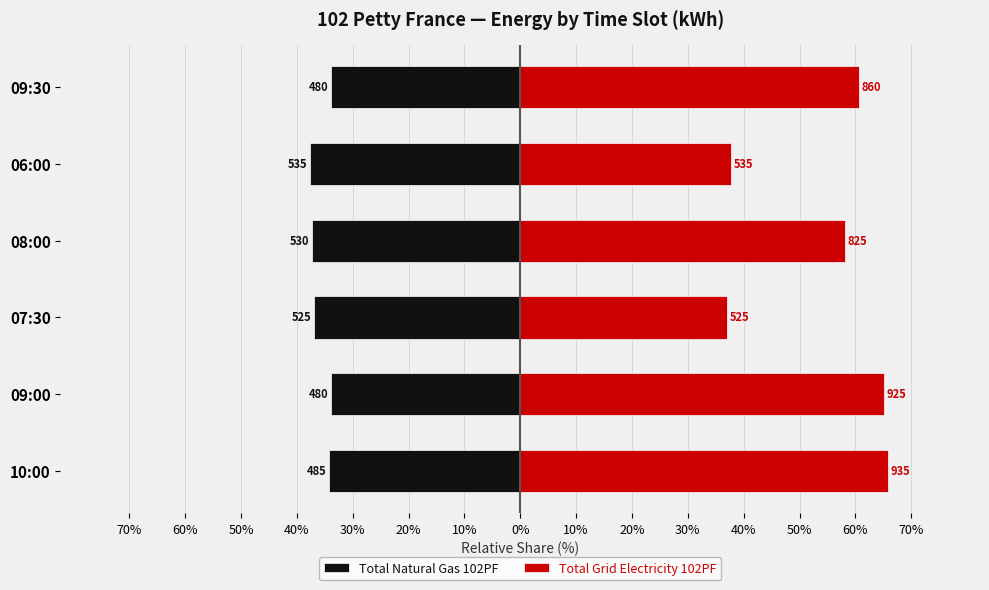

How many values in the Total Natural Gas 102PF series exceed -34?

2